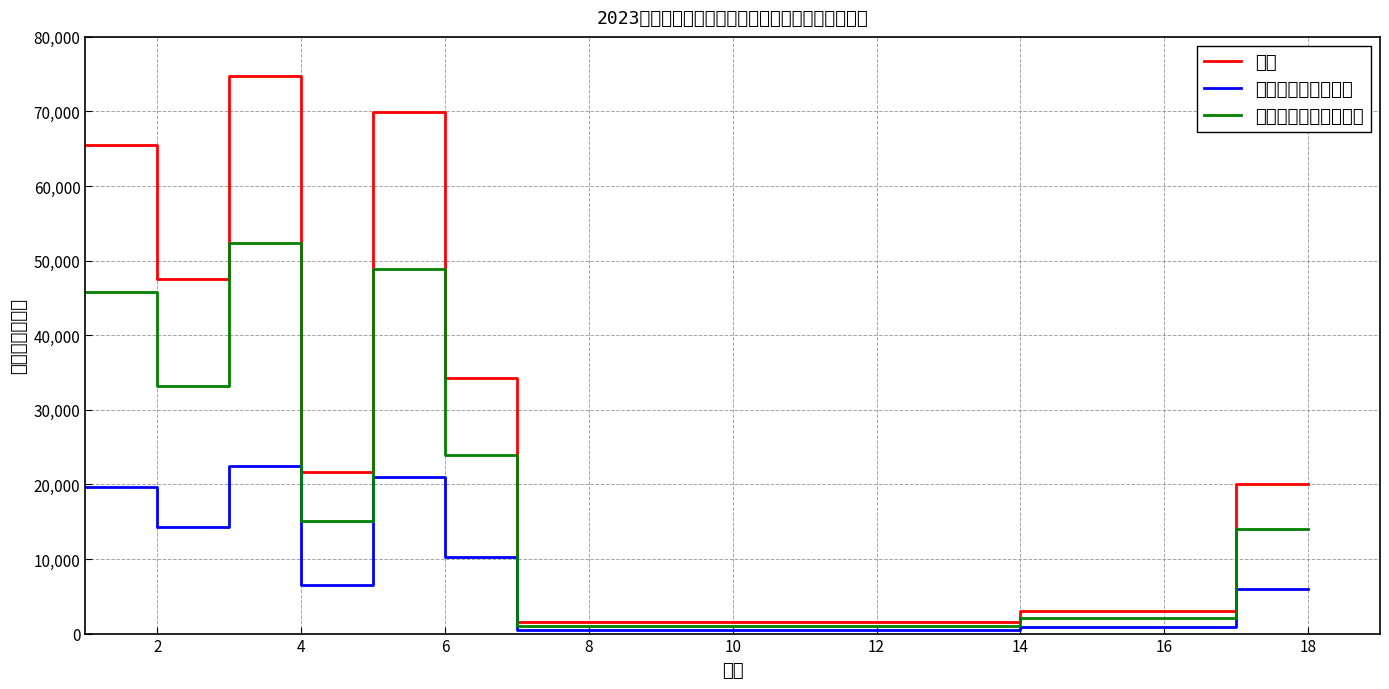

What is the maximum value for 市本级财政承担金额?

22425